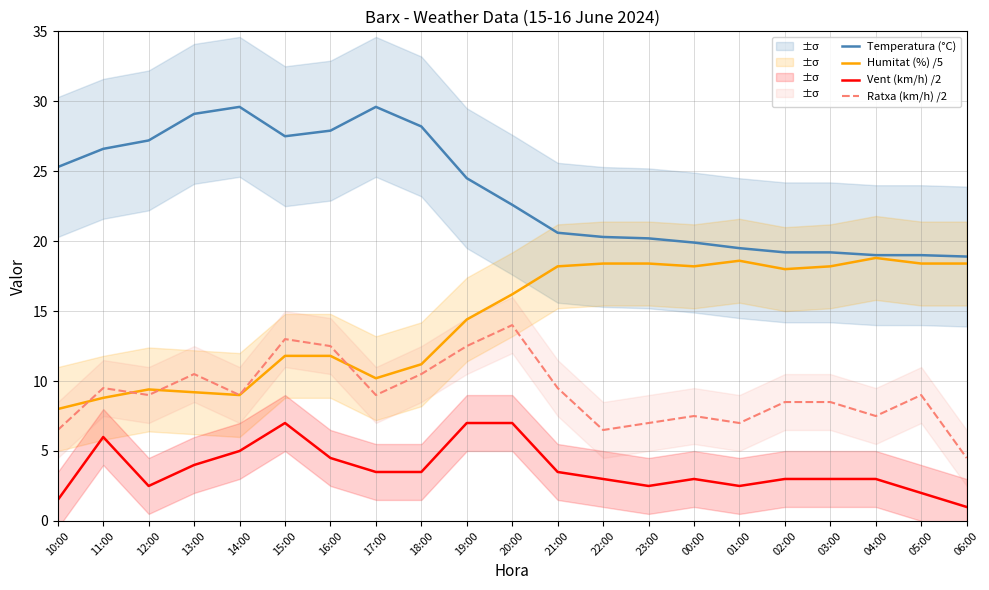

Where is the first local minimum for Temperatura (°C)?

15:00